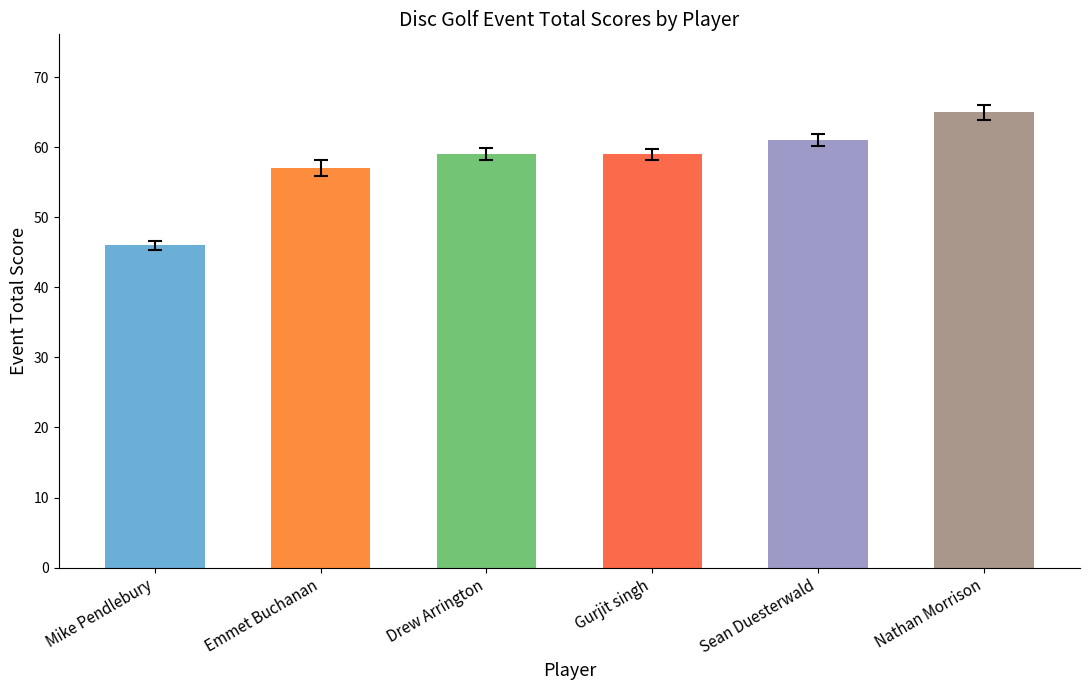

What is the label of the 3rd bar from the left?

Drew Arrington